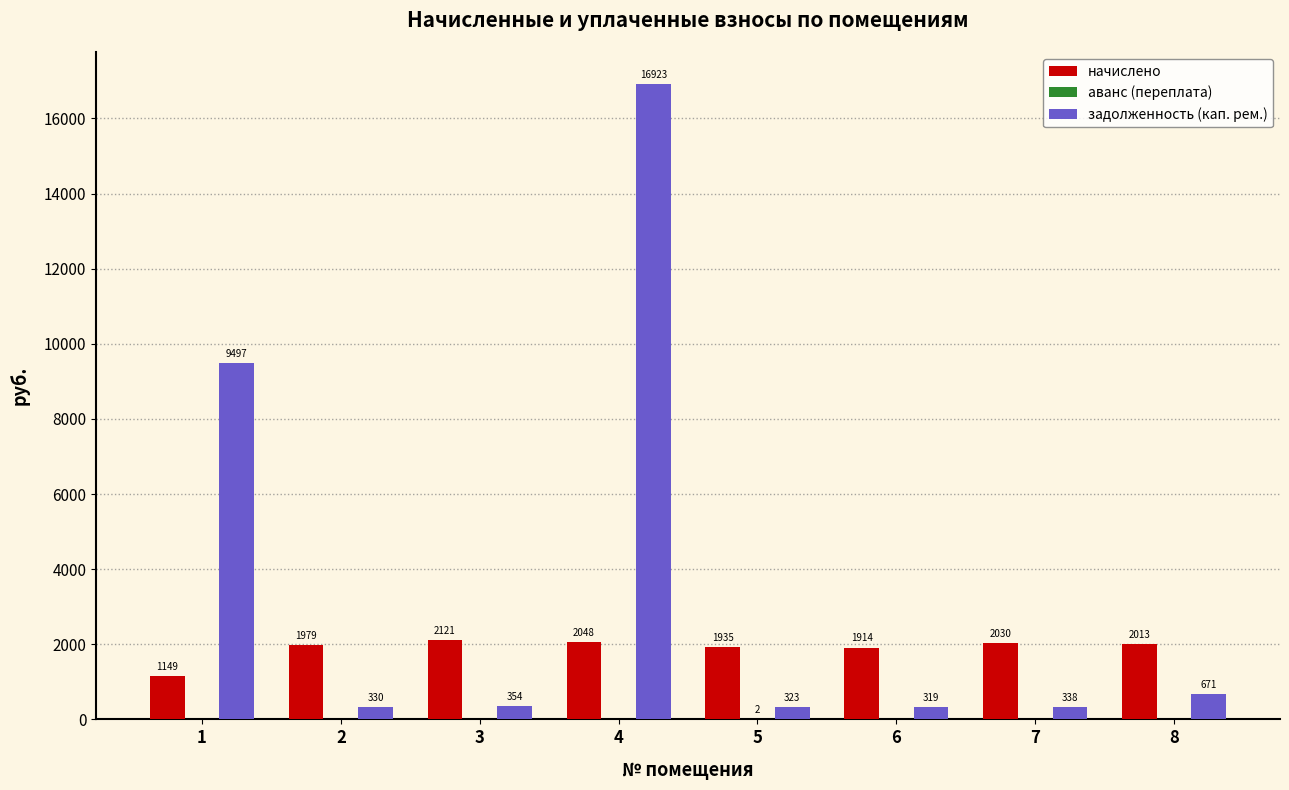

Which series changed the most between 6 and 8?

задолженность (кап. рем.)